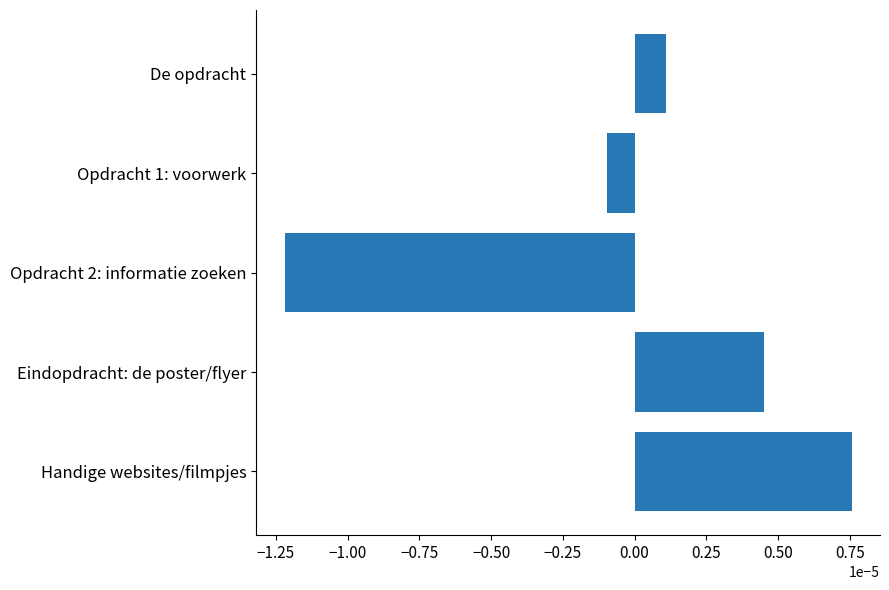

List the labels in order of value, smallest first.

Opdracht 2: informatie zoeken, Opdracht 1: voorwerk, De opdracht, Eindopdracht: de poster/flyer, Handige websites/filmpjes